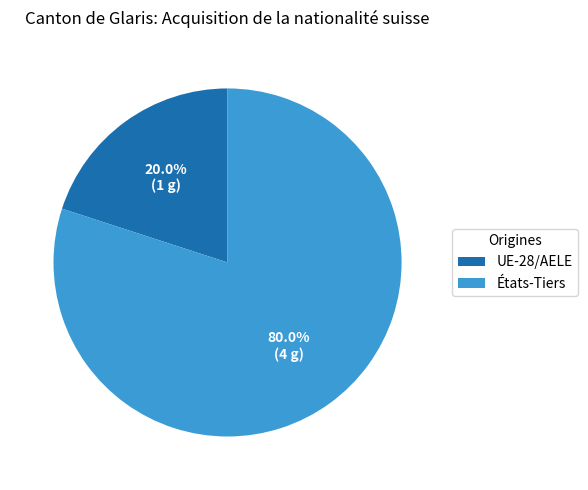

Which category has the biggest portion of the pie?

États-Tiers